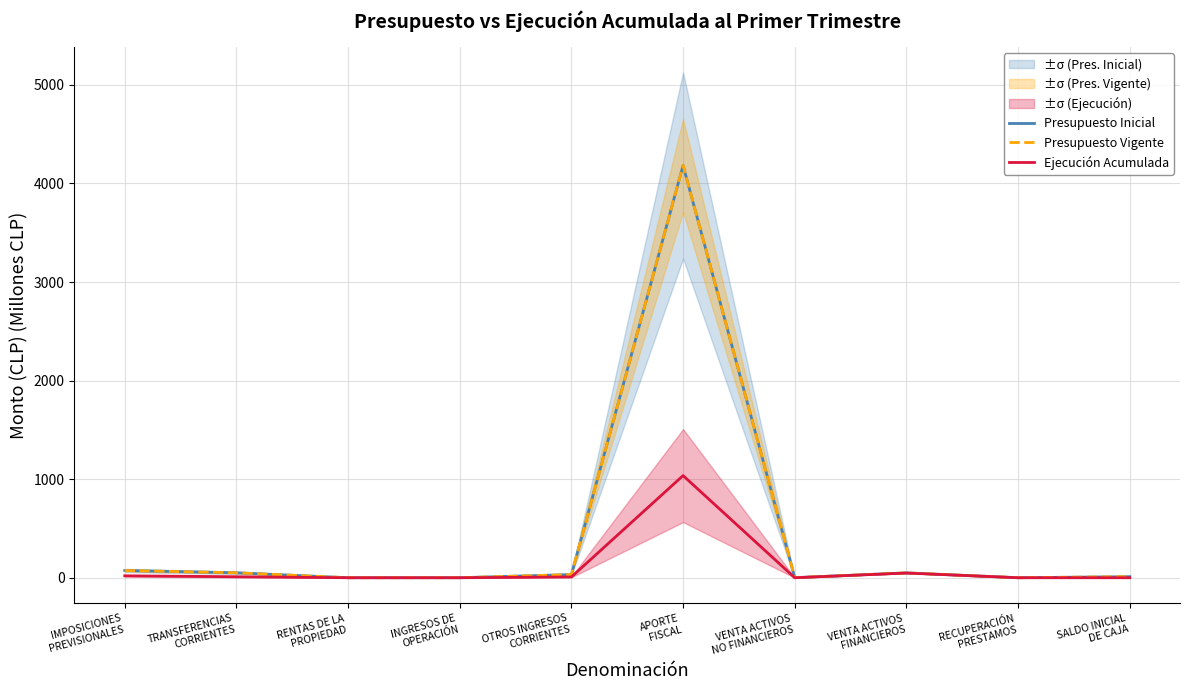

How many interior local peaks does the Presupuesto Vigente series have?

2